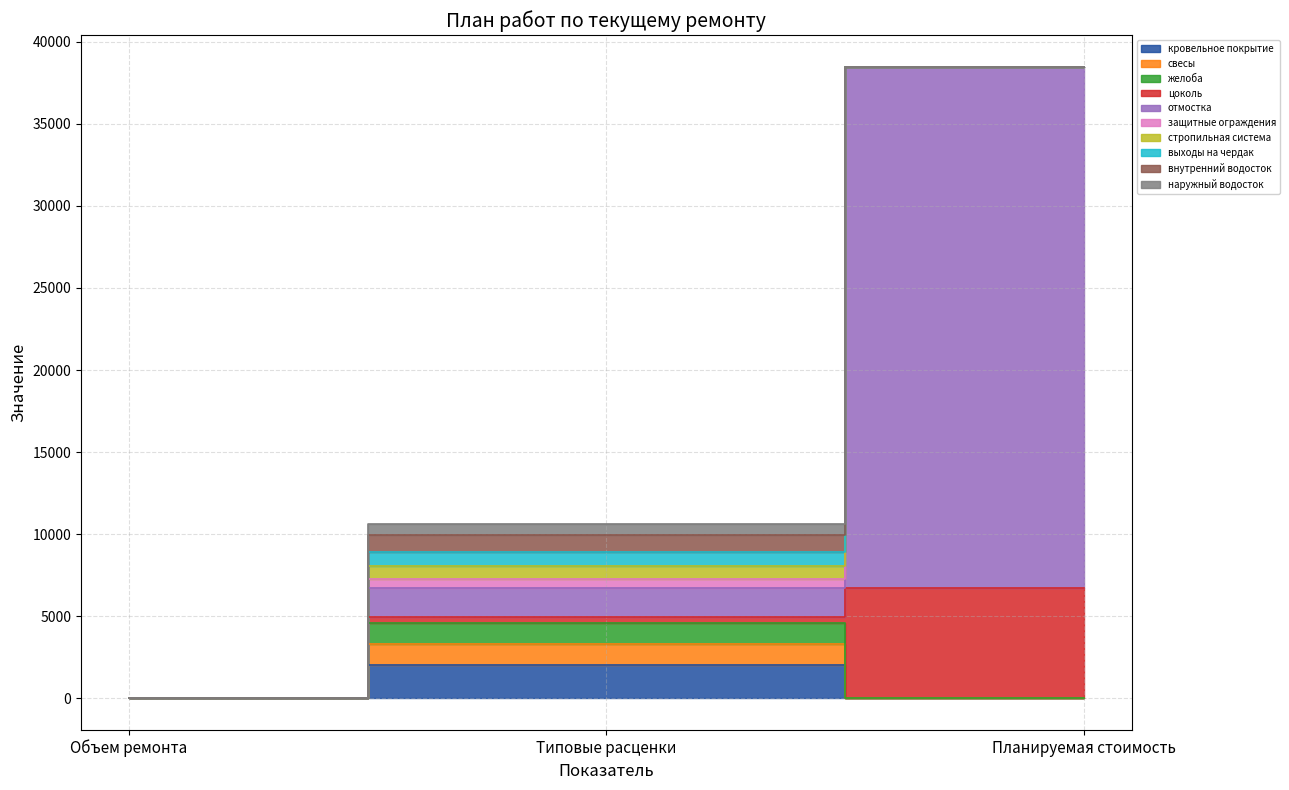

Which category has the lowest value across all series?

Объем ремонта